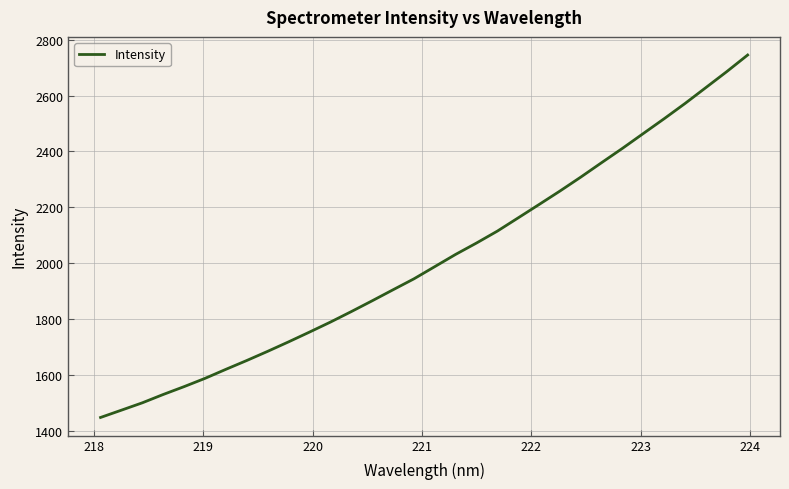

What is the difference between the maximum and minimum values?

1297.7